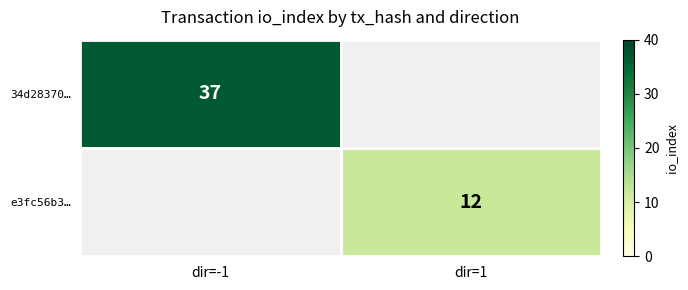

The 34d28370… series shows 37 at dir=-1. True or false?

True